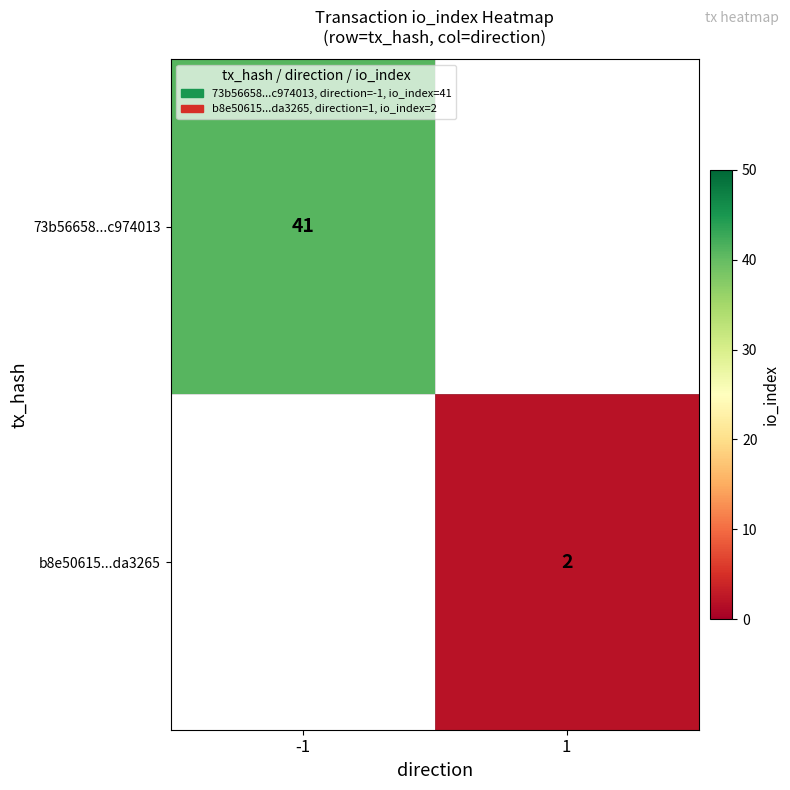

At which category does the chart reach its peak across all series?

-1